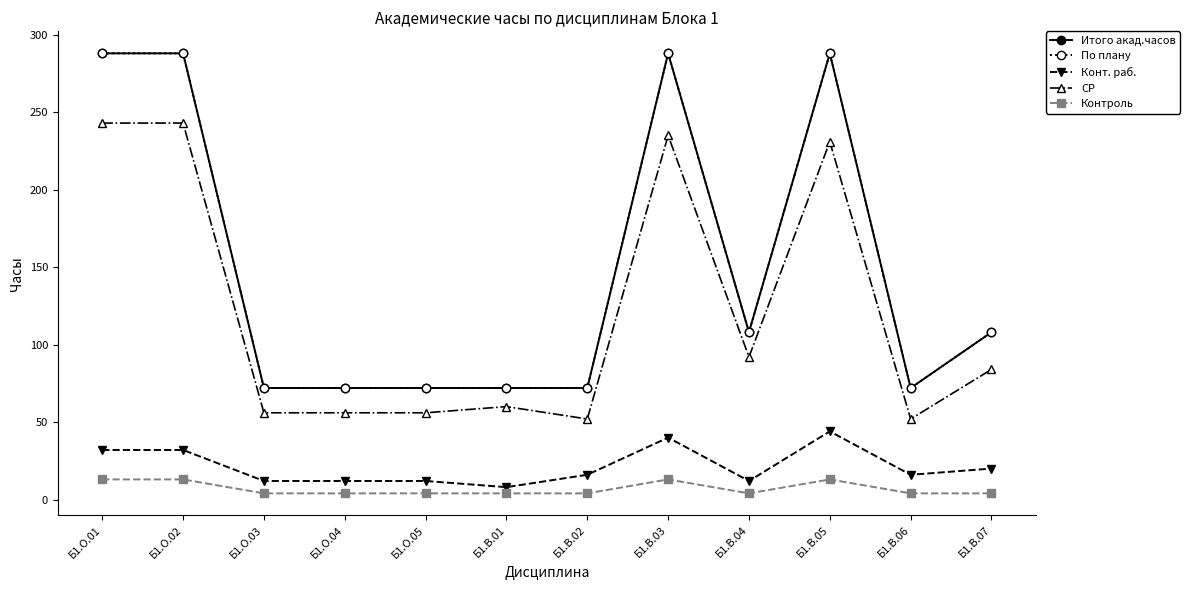

True or false: СР has a value of 56 at Б1.О.05.

True